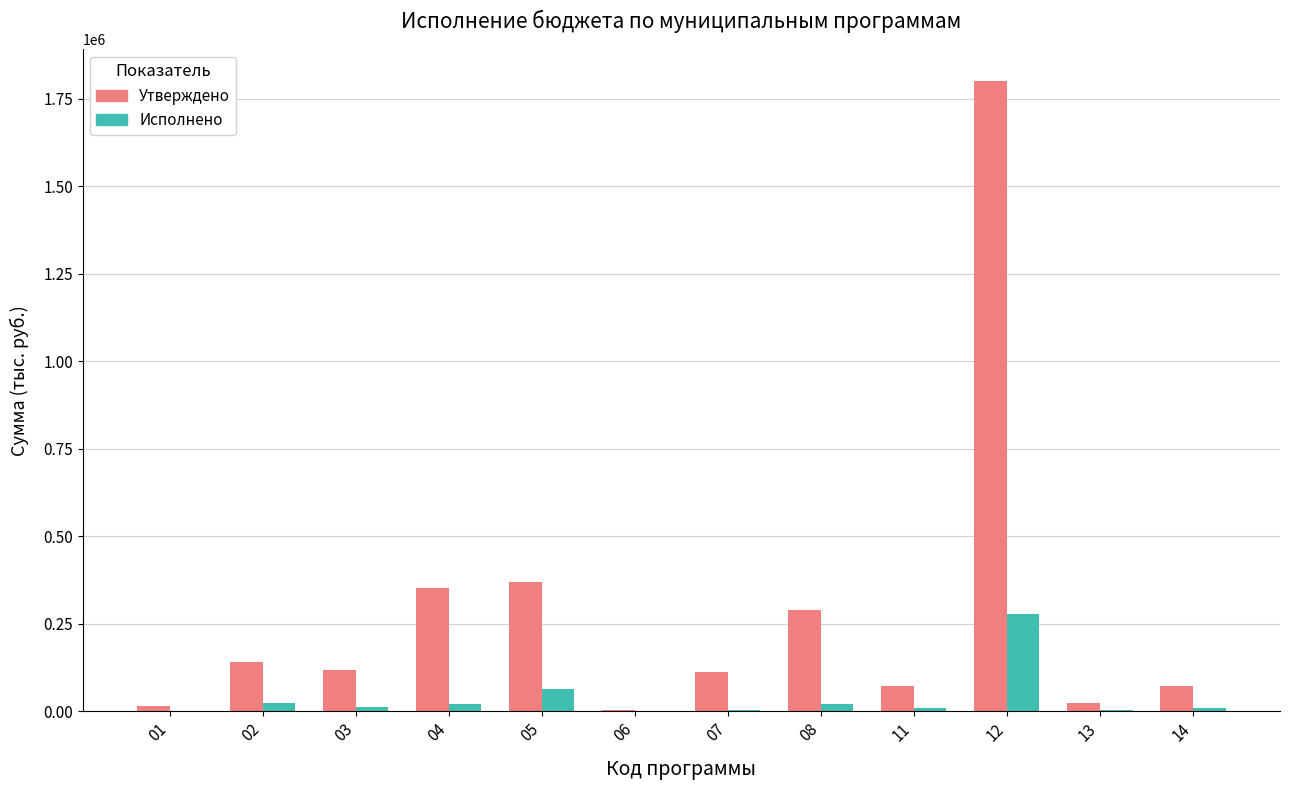

What is the average value of the Исполнено series?

37340.9